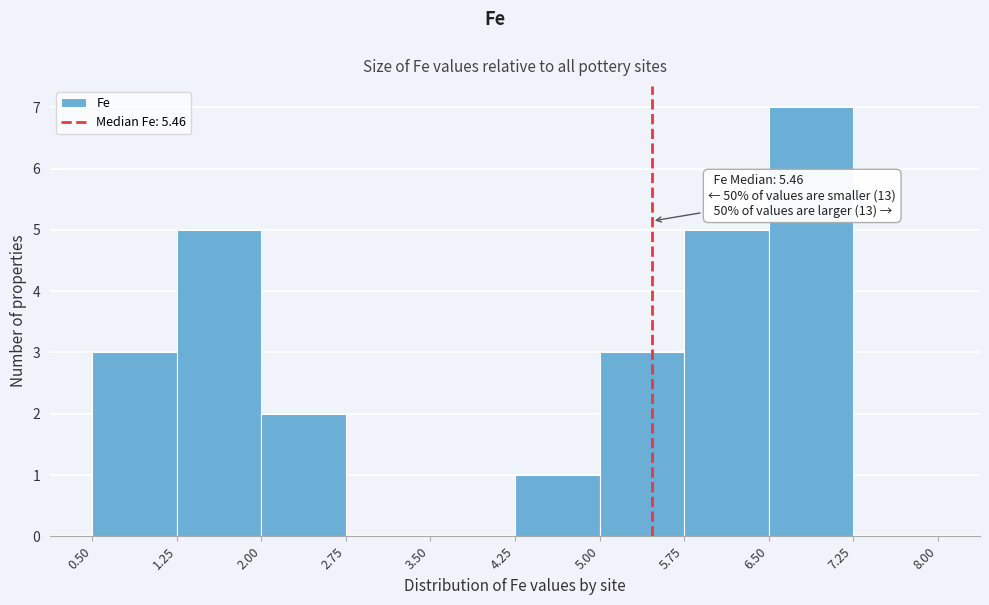

Over which range of the x-axis is the bar tallest?

6.50 to 7.25